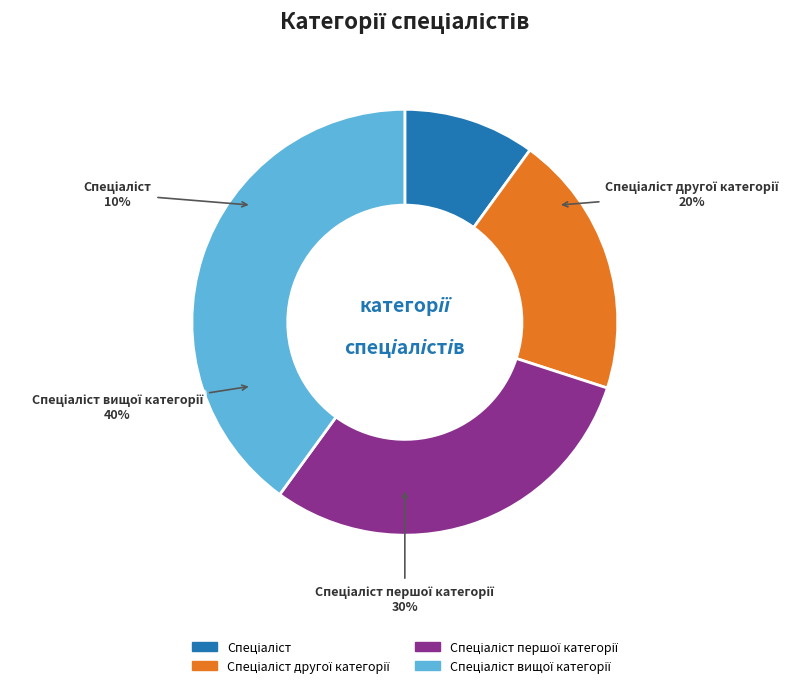

Does any single category account for the majority?

No